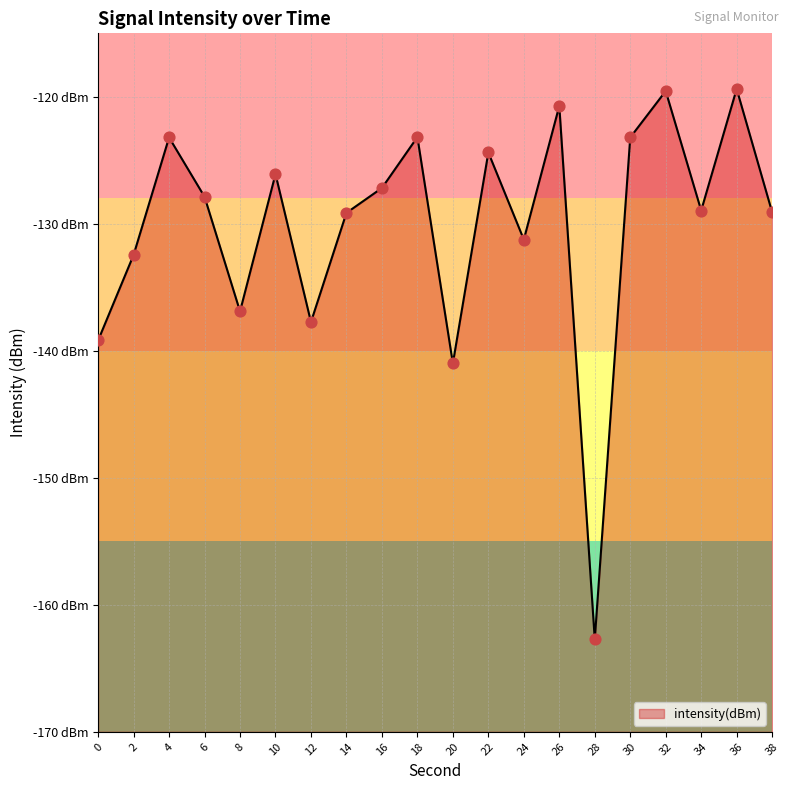

Which has a higher value, 38 or 26?

26